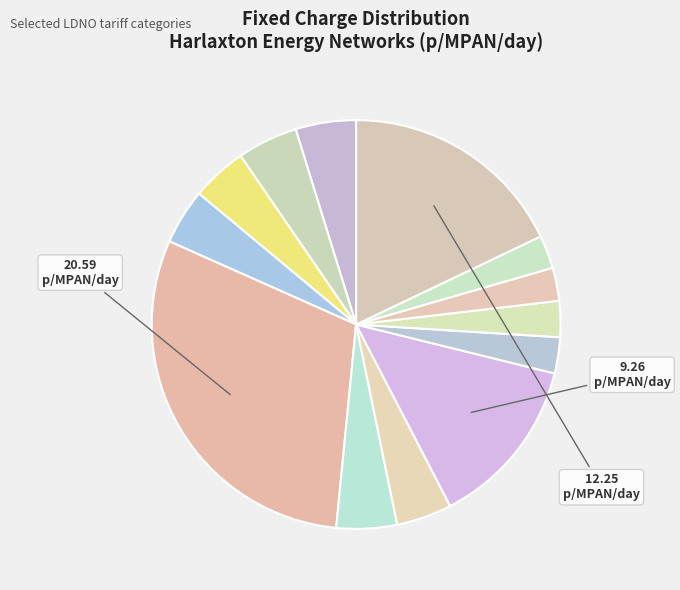

Does any single category account for the majority?

No